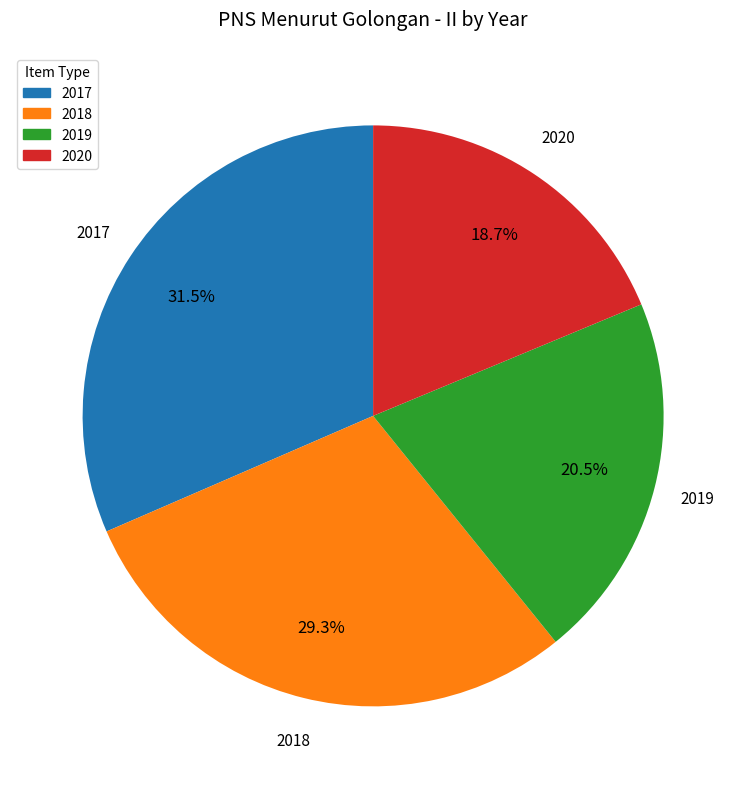

Count the number of slices in the pie.

4